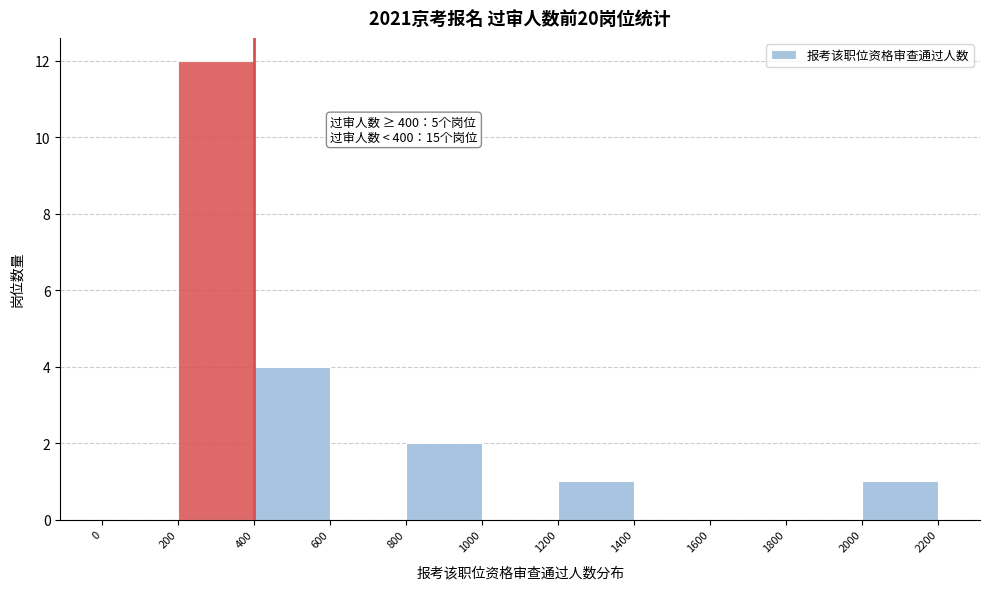

Over which range of the x-axis is the bar tallest?

200 to 400